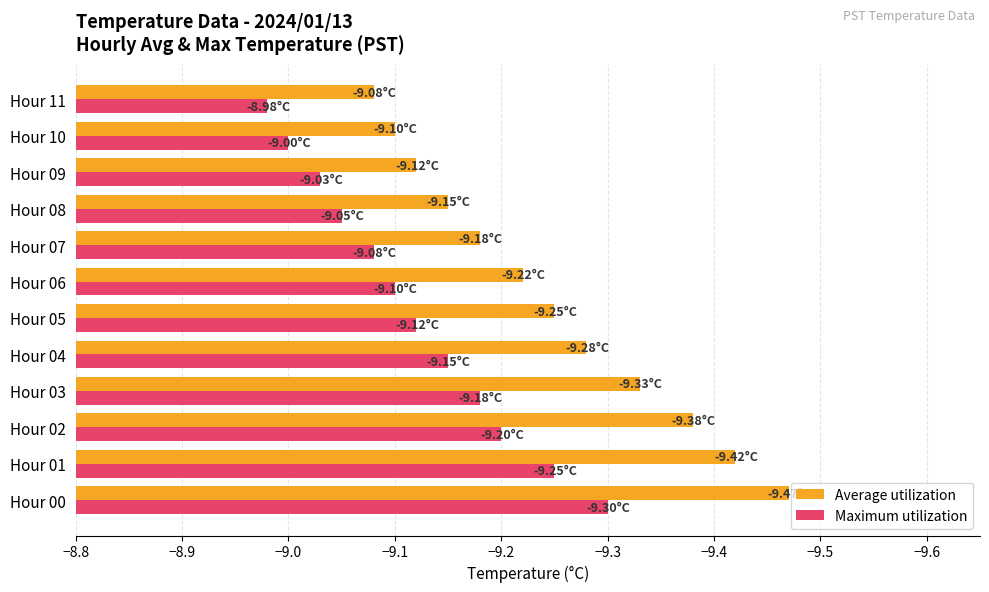

What is the total value across all series at Hour 09?

-18.1